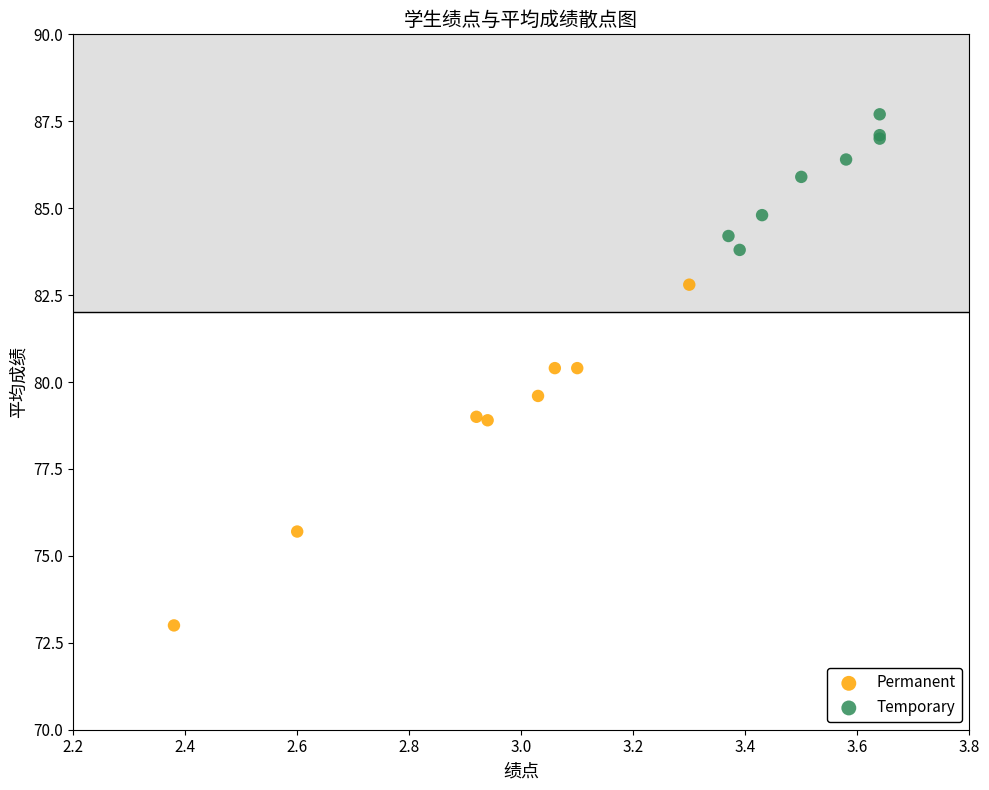

Which series has the widest spread of Y values?

Permanent